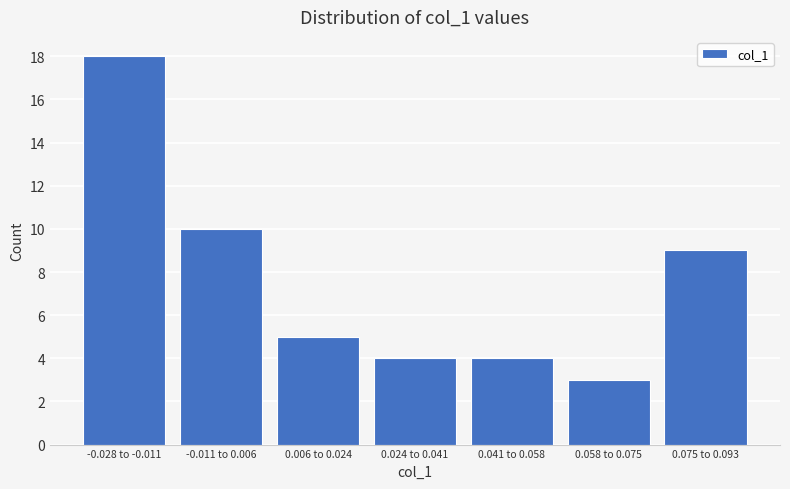

Reading left to right, transcribe all the data shown in this chart.

18	10	5	4	4	3	9